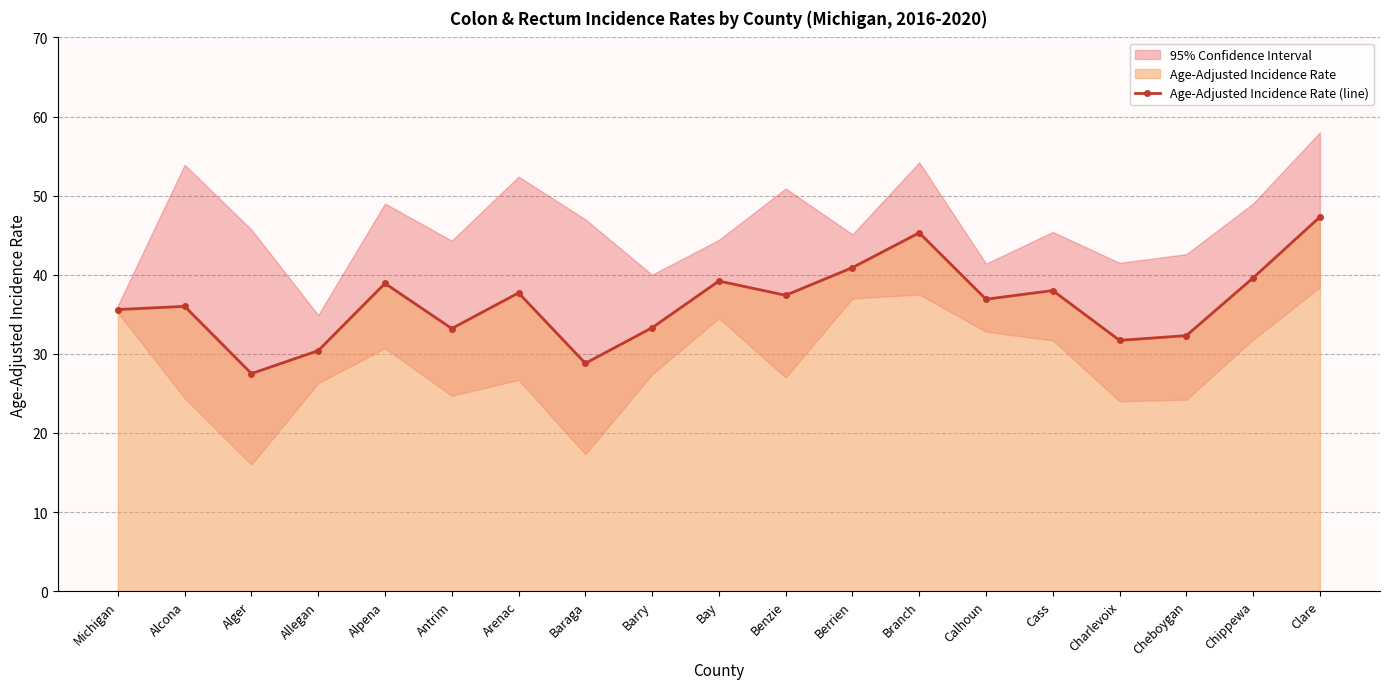

Rank the categories by value from lowest to highest.

Alger, Baraga, Allegan, Charlevoix, Cheboygan, Antrim, Barry, Michigan, Alcona, Calhoun, Benzie, Arenac, Cass, Alpena, Bay, Chippewa, Berrien, Branch, Clare